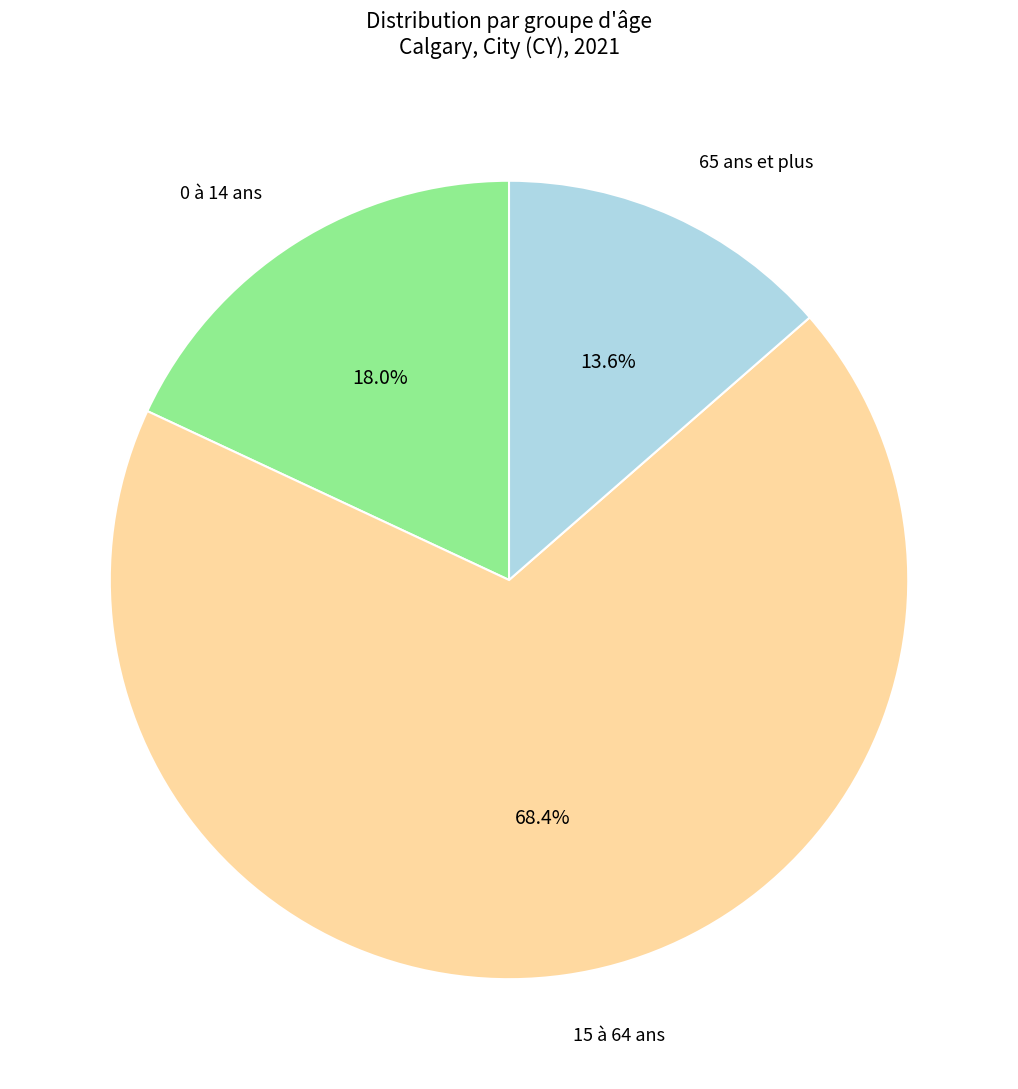

Rank the categories by value from highest to lowest.

15 à 64 ans, 0 à 14 ans, 65 ans et plus